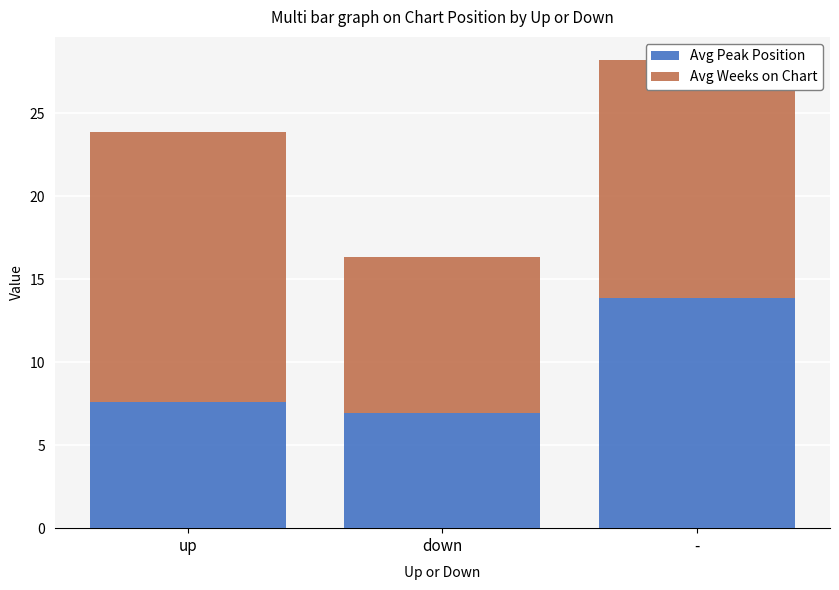

The Avg Peak Position series shows 9.3 at -. True or false?

False